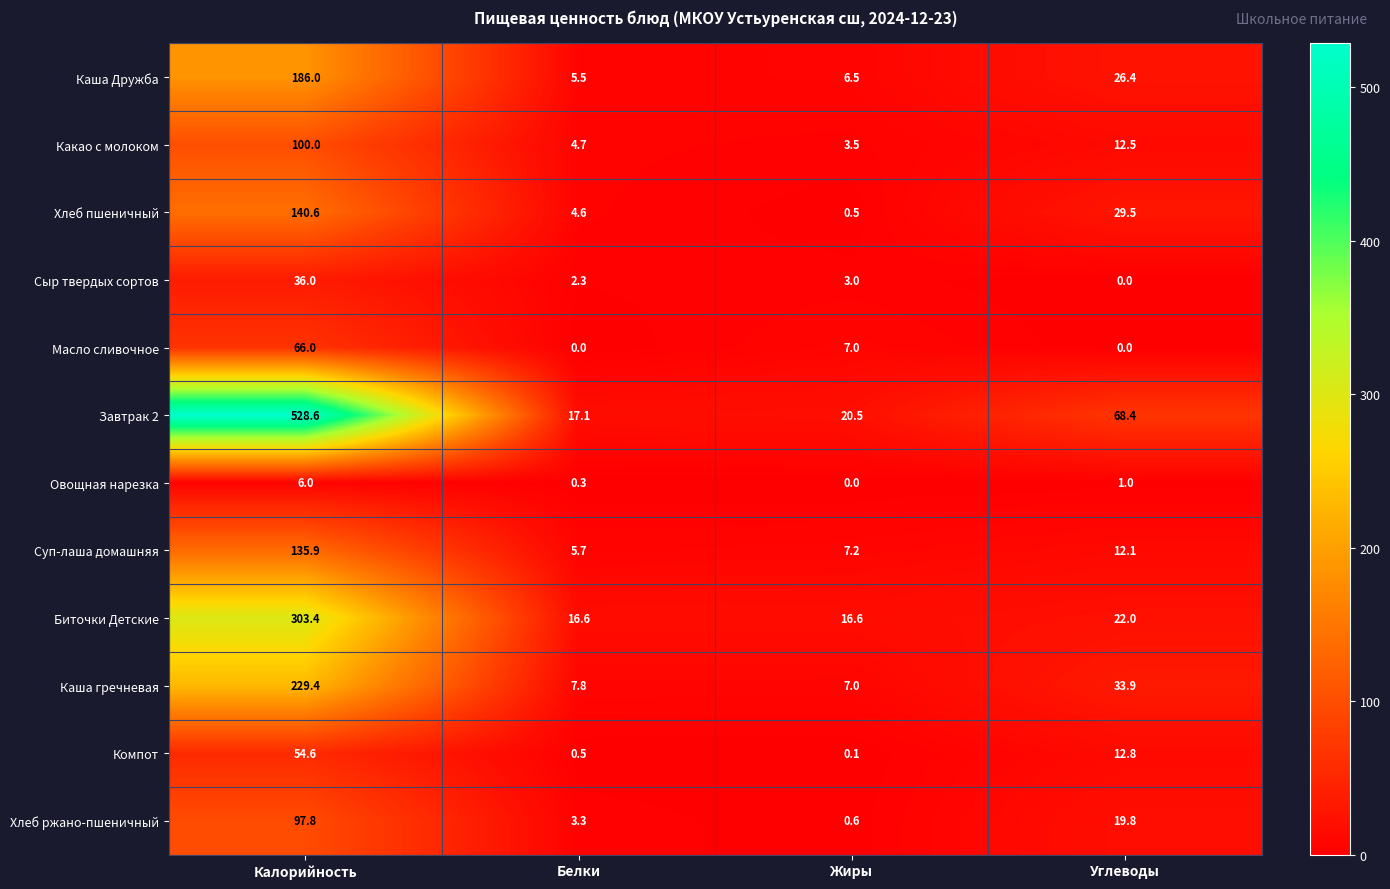

What is the total value across all series at Белки?

68.4